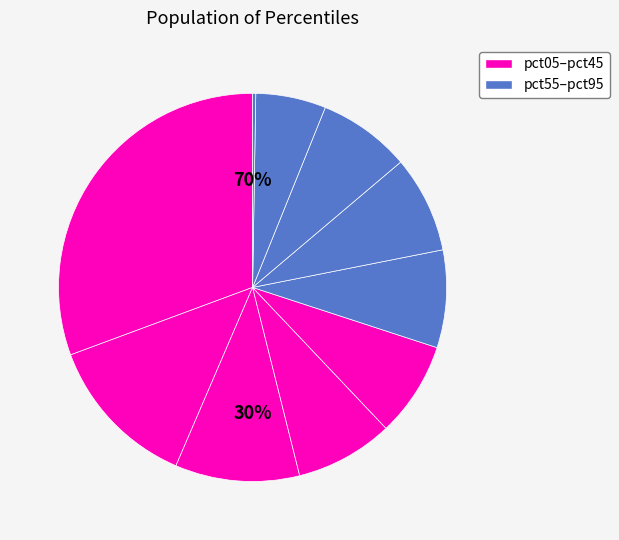

What is the change in value from pct25 to pct35?

-0.3